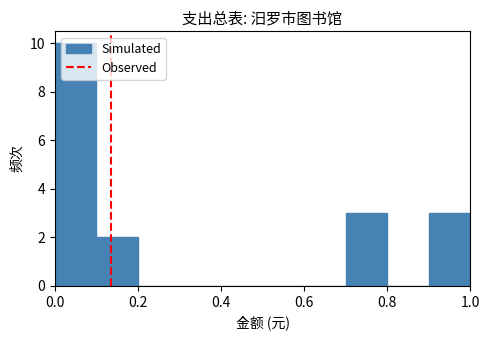

What is the height of the bar covering 0.9 to 1.0 on the x-axis? The values are not printed on the chart, so give them approximately, as read against the axis.

3